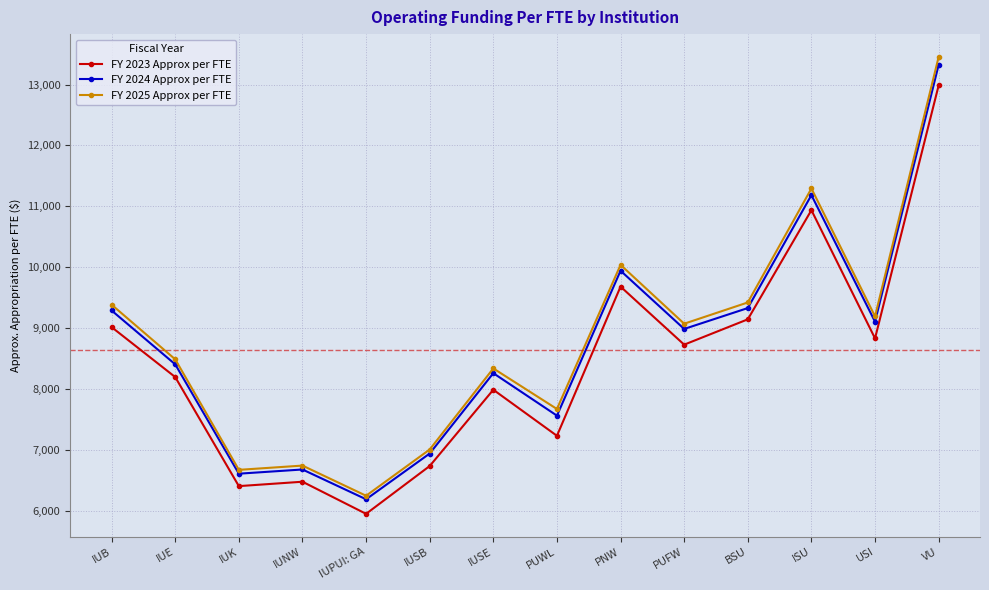

How many lines are shown in the chart?

3